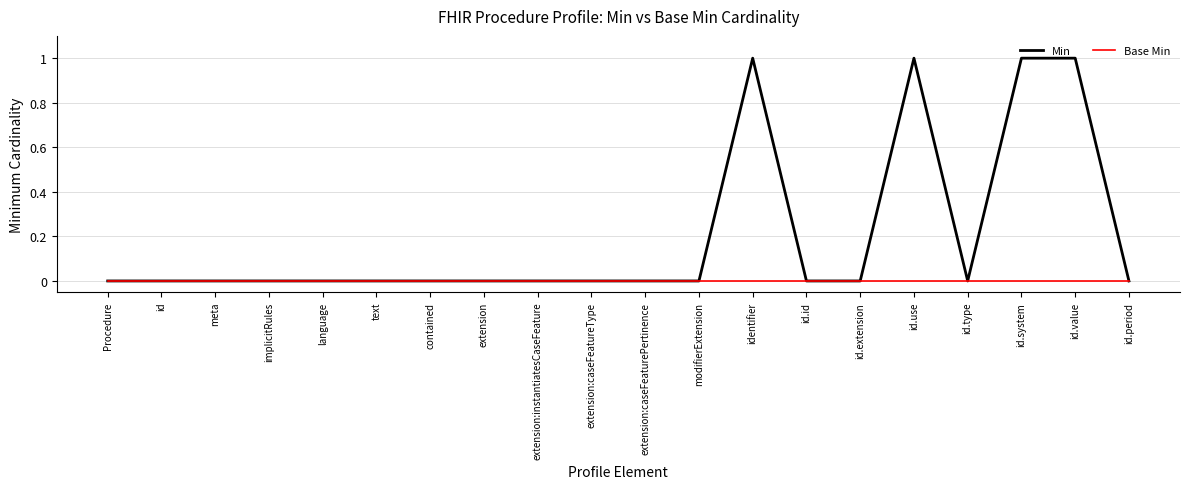

Which series has the largest total across all categories?

Min